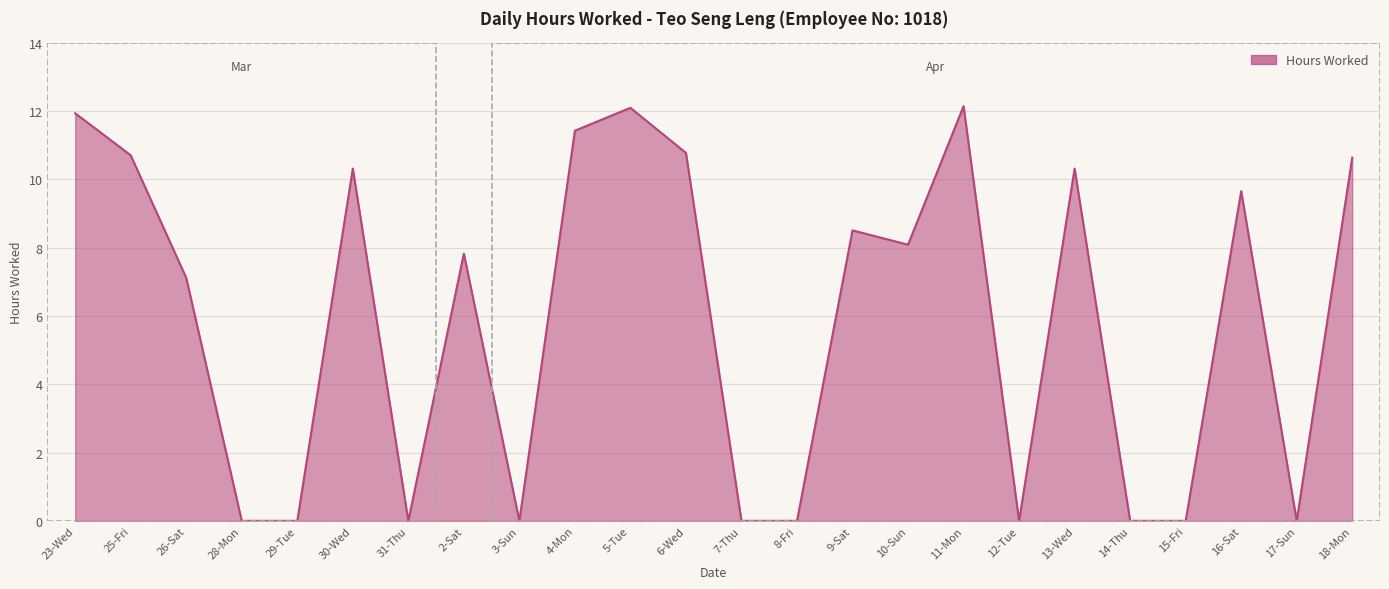

What is the difference between the values at 3-Sun and 4-Mon?

11.4